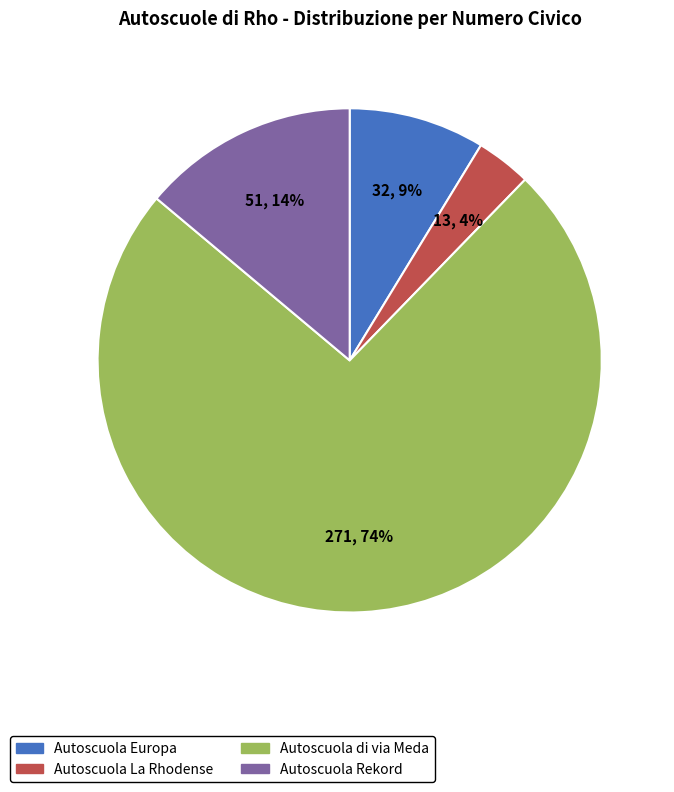

Which has a higher value, Autoscuola La Rhodense or Autoscuola Europa?

Autoscuola Europa